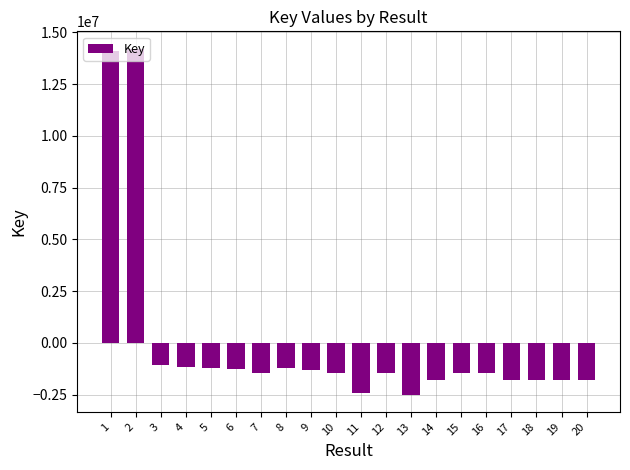

The value at 1 is 24159376.1. True or false?

False